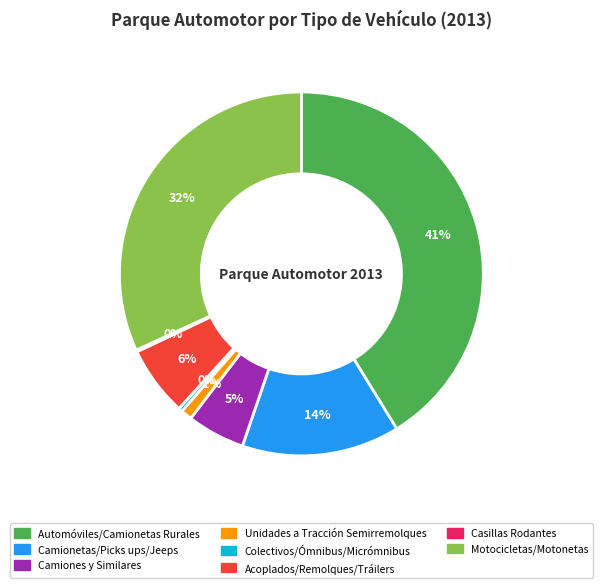

To the nearest percent, what percentage of the pie is Motocicletas/Motonetas?

32%